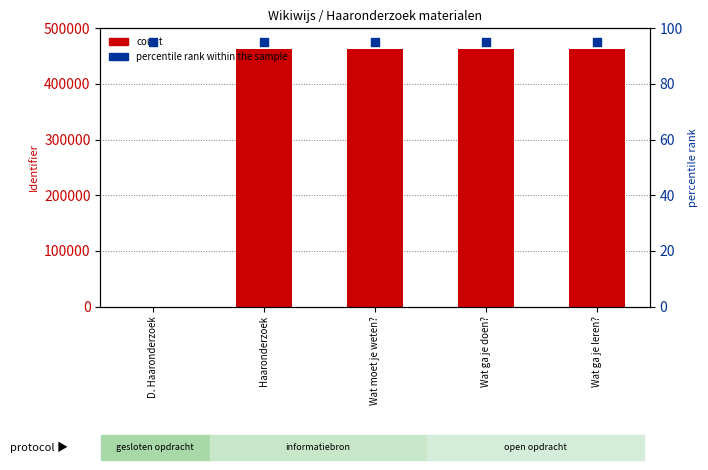

Which series has the largest total across all categories?

Identifier